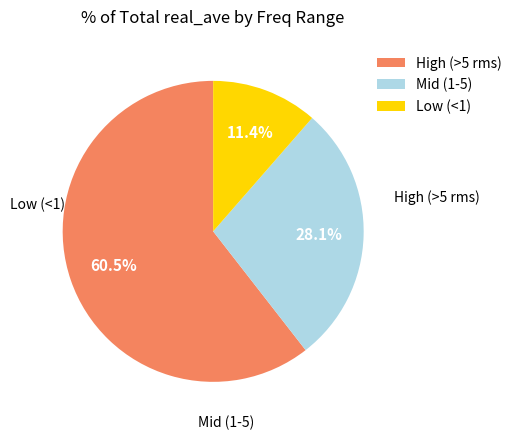

Does Low (<1) represent more than half of the total?

No